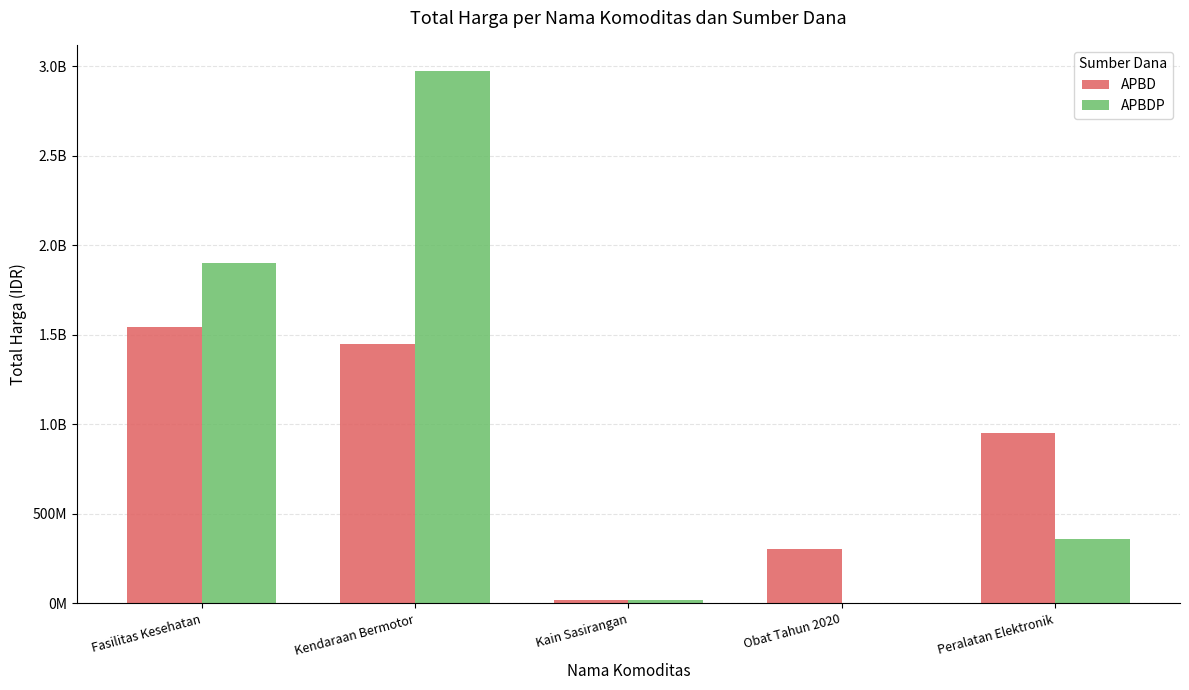

Is it true that APBD equals 1544487075 at Fasilitas Kesehatan?

True